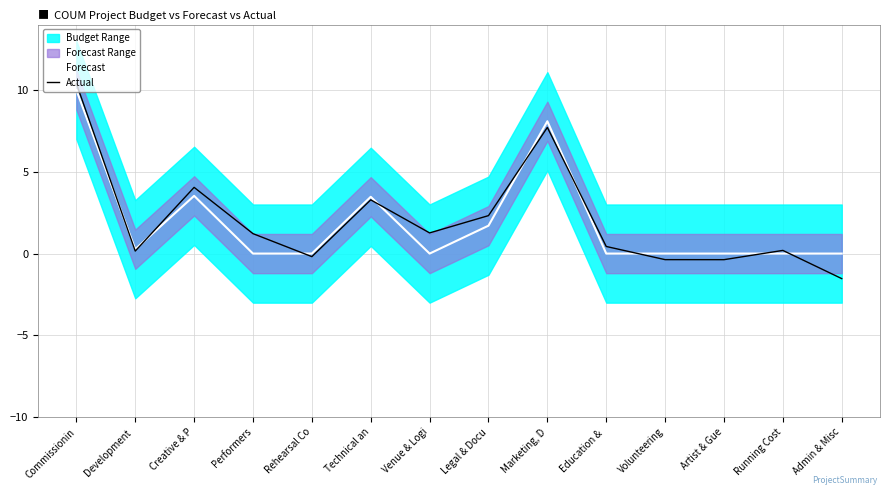

Is it true that Actual equals 0.2 at Development ?

True